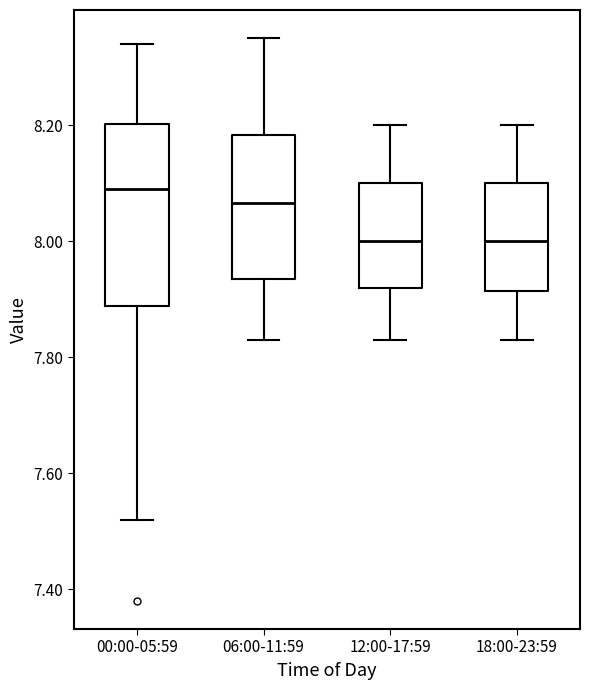

Reading left to right, transcribe this box plot: for each box, give where its median line is, the range the box spans, and where its two whiskers end, as read against the y-axis. The values are not printed on the chart, so give them approximately, as read against the axis.

00:00-05:59: median 8.10, box 7.88 to 8.20, whiskers 7.52 to 8.34
06:00-11:59: median 8.06, box 7.94 to 8.18, whiskers 7.84 to 8.36
12:00-17:59: median 8.00, box 7.92 to 8.10, whiskers 7.84 to 8.20
18:00-23:59: median 8.00, box 7.92 to 8.10, whiskers 7.84 to 8.20